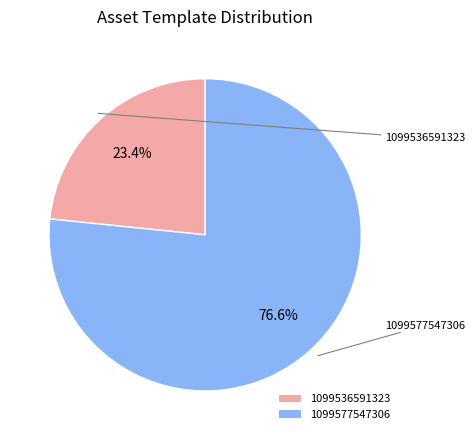

Count the number of slices in the pie.

2